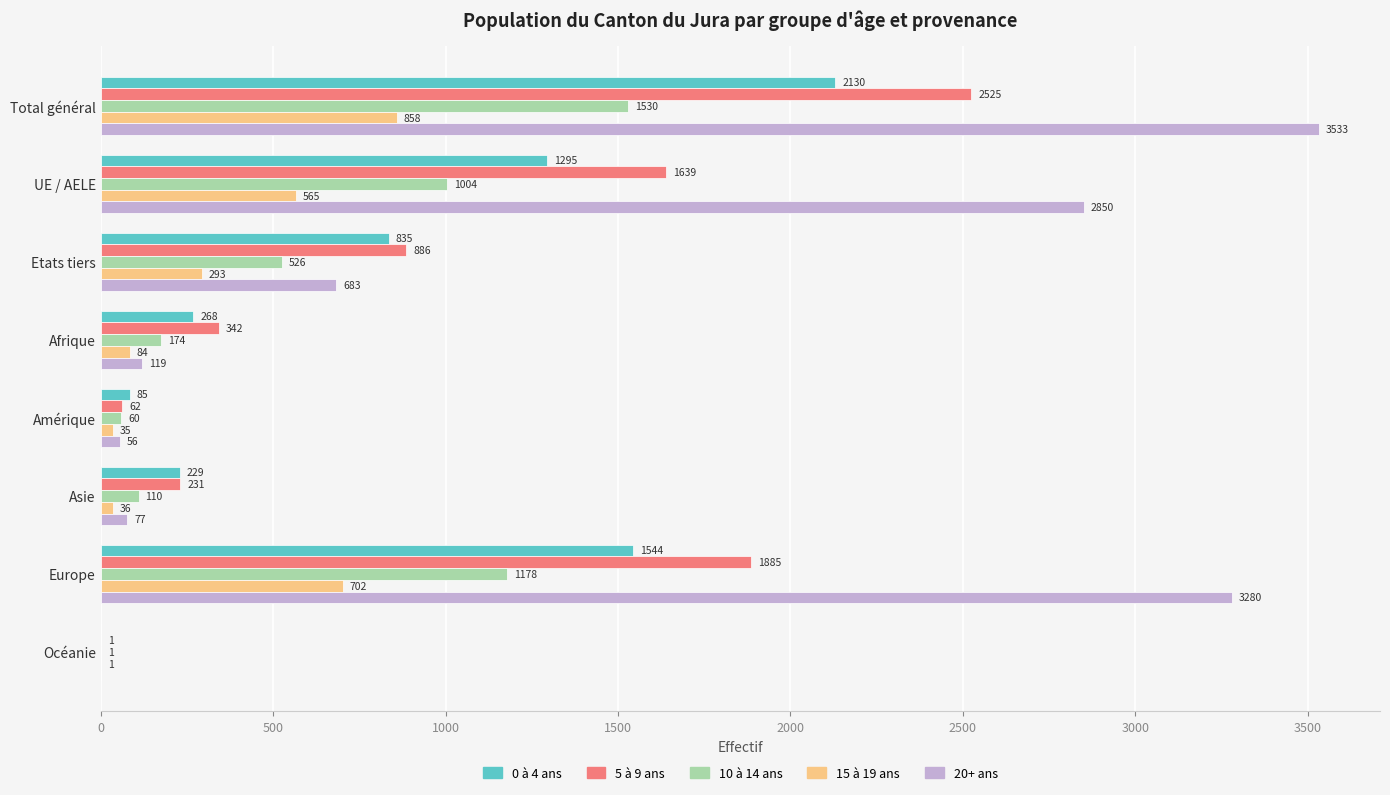

What are all the series names shown in the legend?

0 à 4 ans, 5 à 9 ans, 10 à 14 ans, 15 à 19 ans, 20+ ans